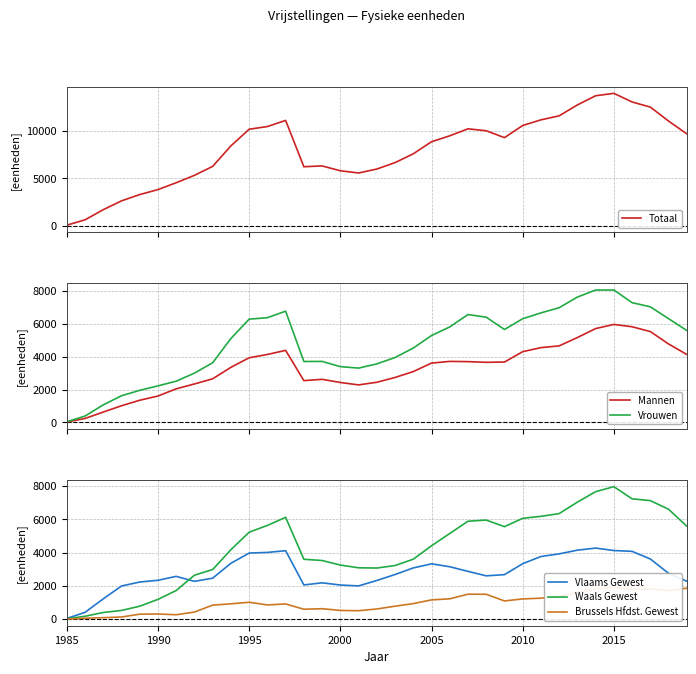

Which series ends up on top after the final intersection of Vlaams Gewest and Mannen?

Mannen